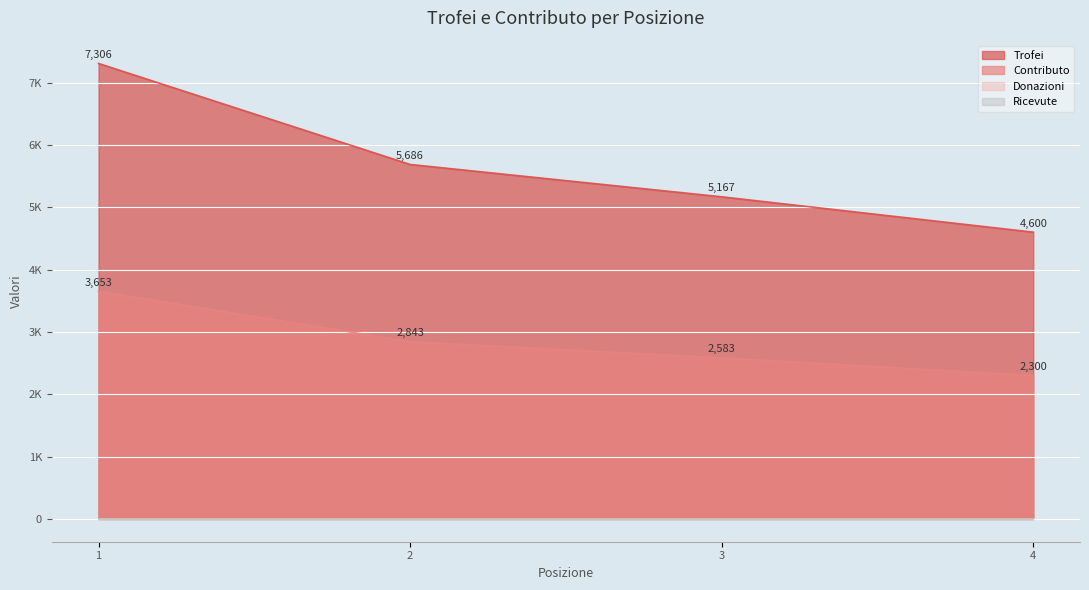

What is the value of the Contributo point at the 2nd from the left?

2843